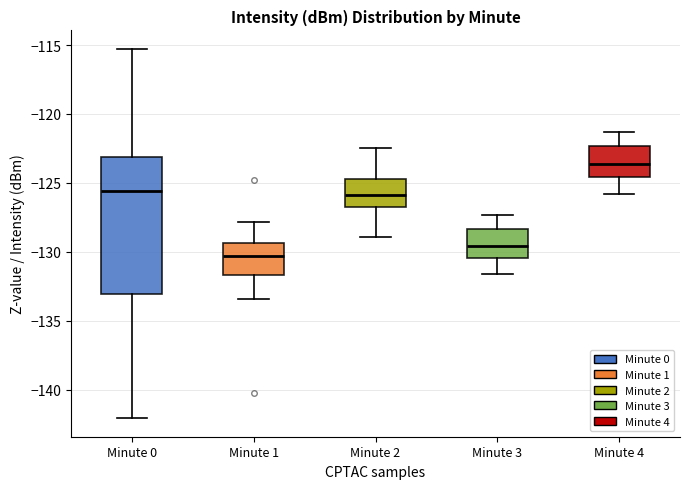

Which box's median line is the lowest?

Minute 1